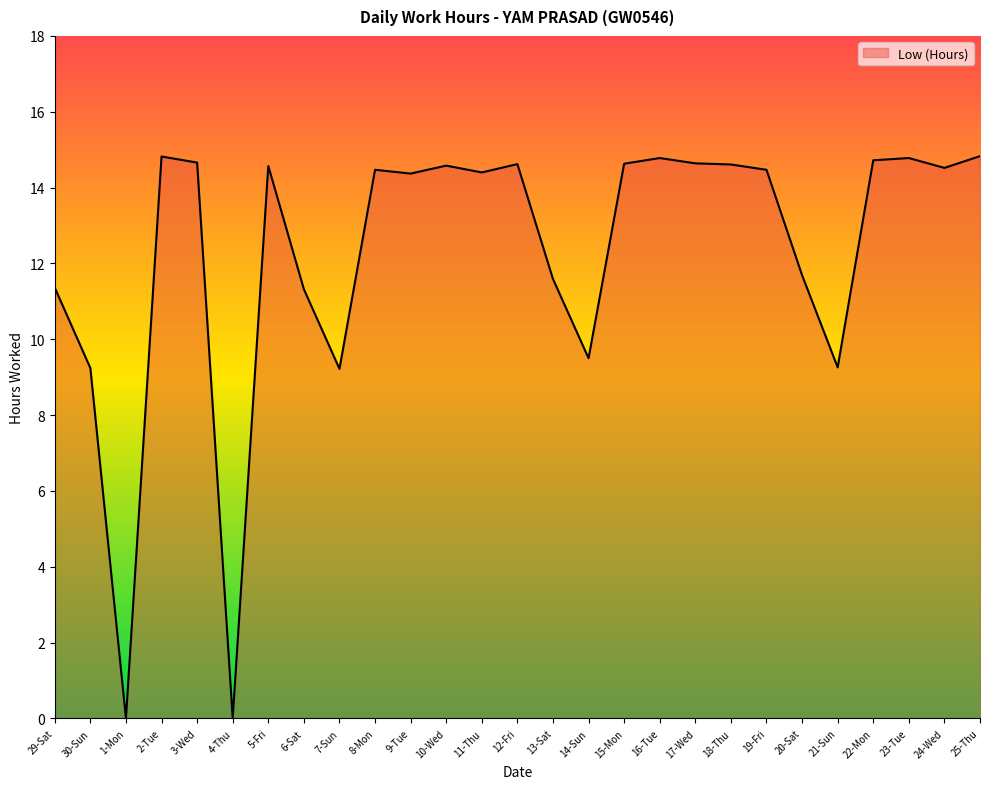

What position from the right is 13-Sat?

13